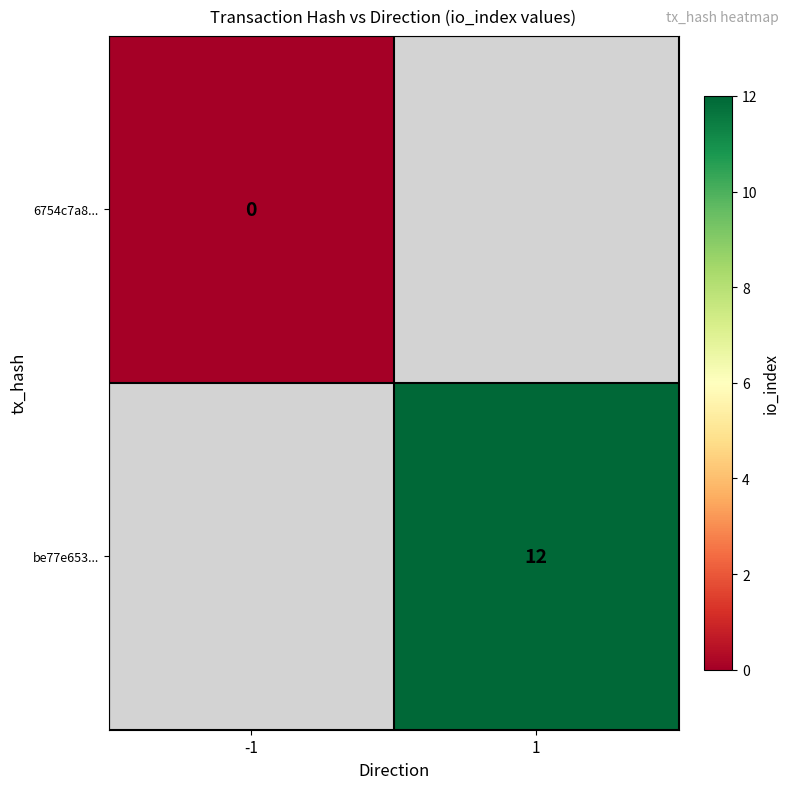

Is the value of 6754c7a8... at -1 greater than the value of be77e653... at 1?

No